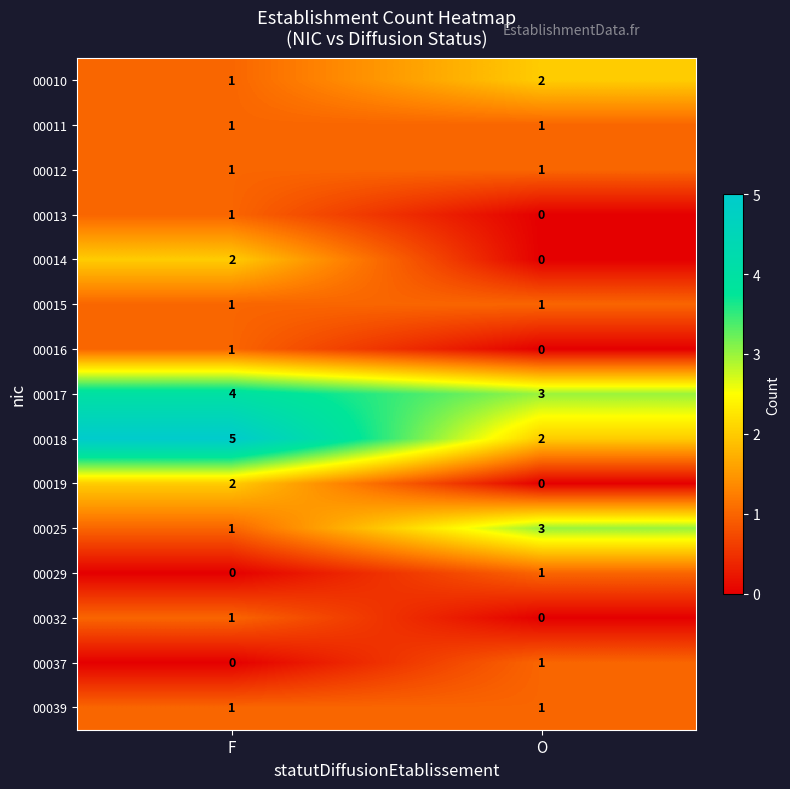

Which series changed the most between F and O?

00018